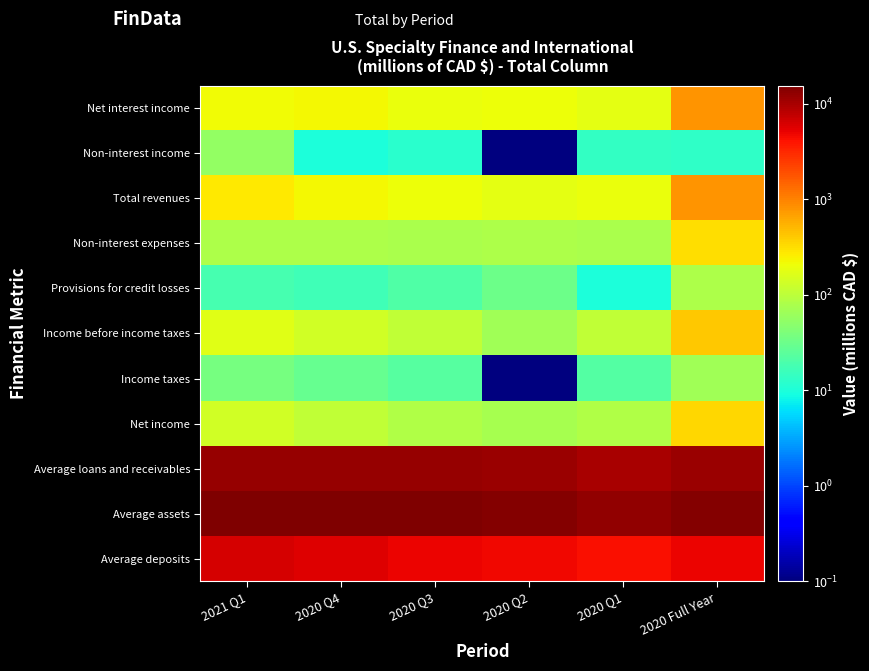

At which category is the sum across all series the highest?

2021 Q1